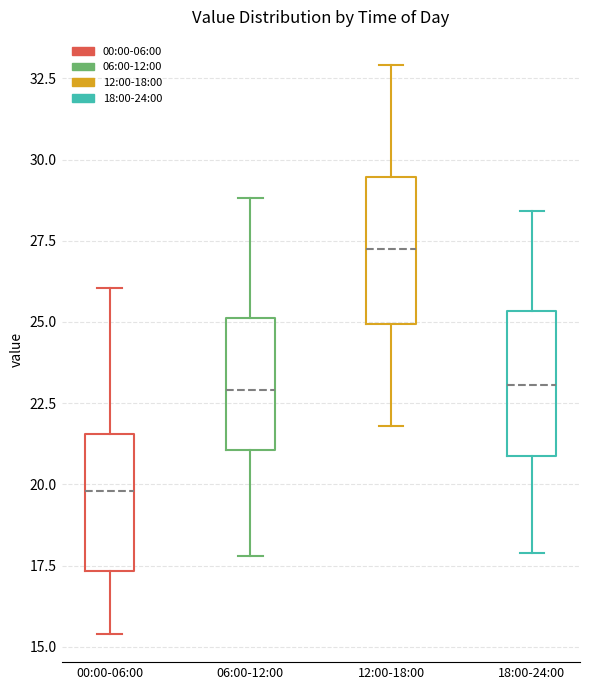

Which box's median line is the highest?

12:00-18:00